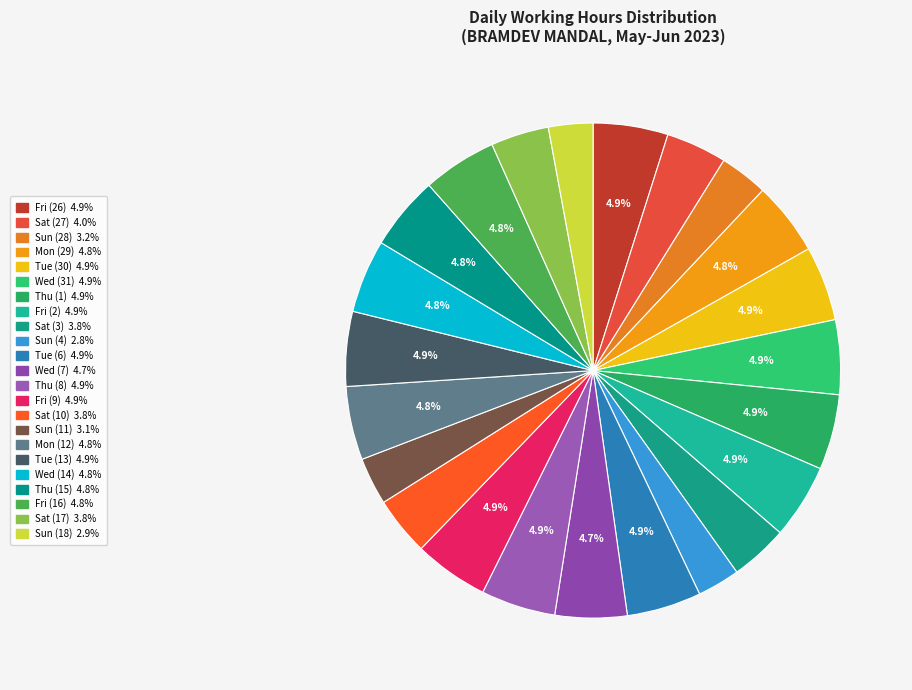

What percentage is the Mon (12) slice, to the nearest percent?

5%